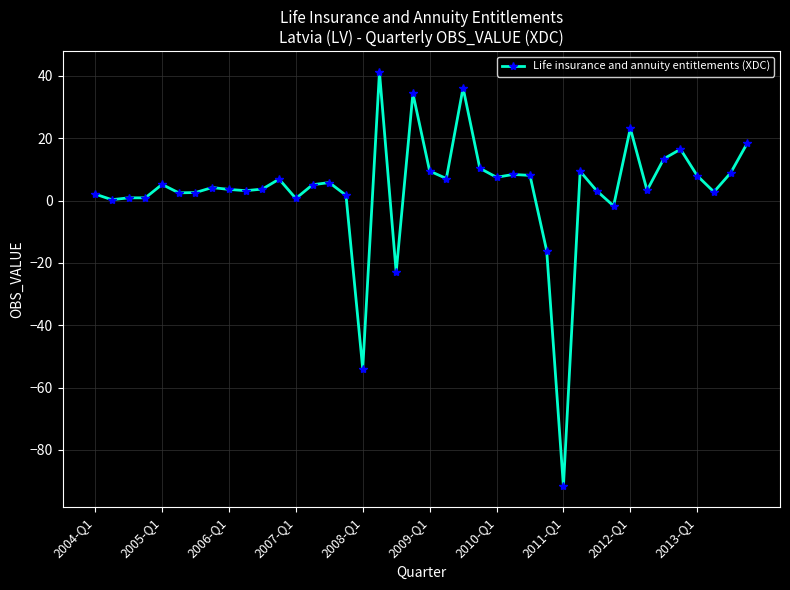

True or false: the data has more than 0 interior local peaks.

True